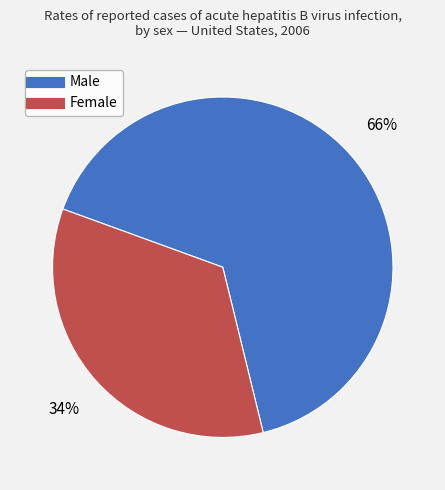

To the nearest percent, what is the combined percentage of Male and Female?

100%